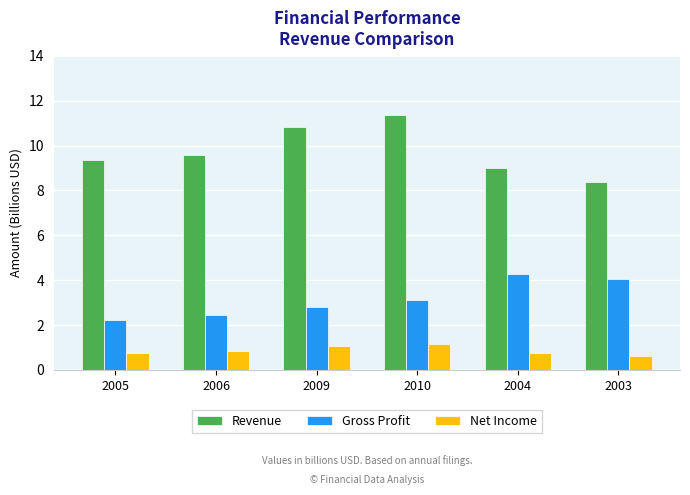

Which series changed the most between 2009 and 2003?

Revenue